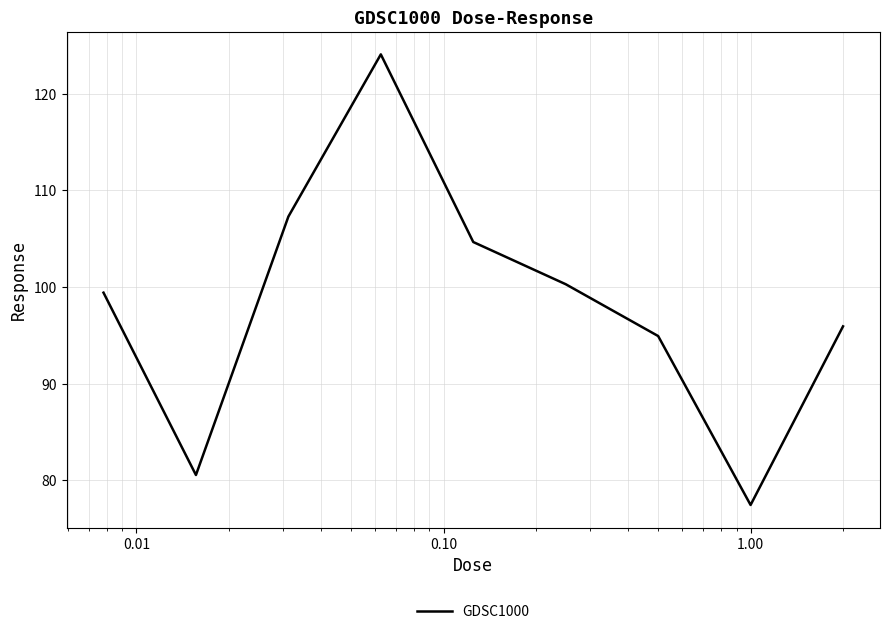

What is the maximum value shown in the chart?

124.1